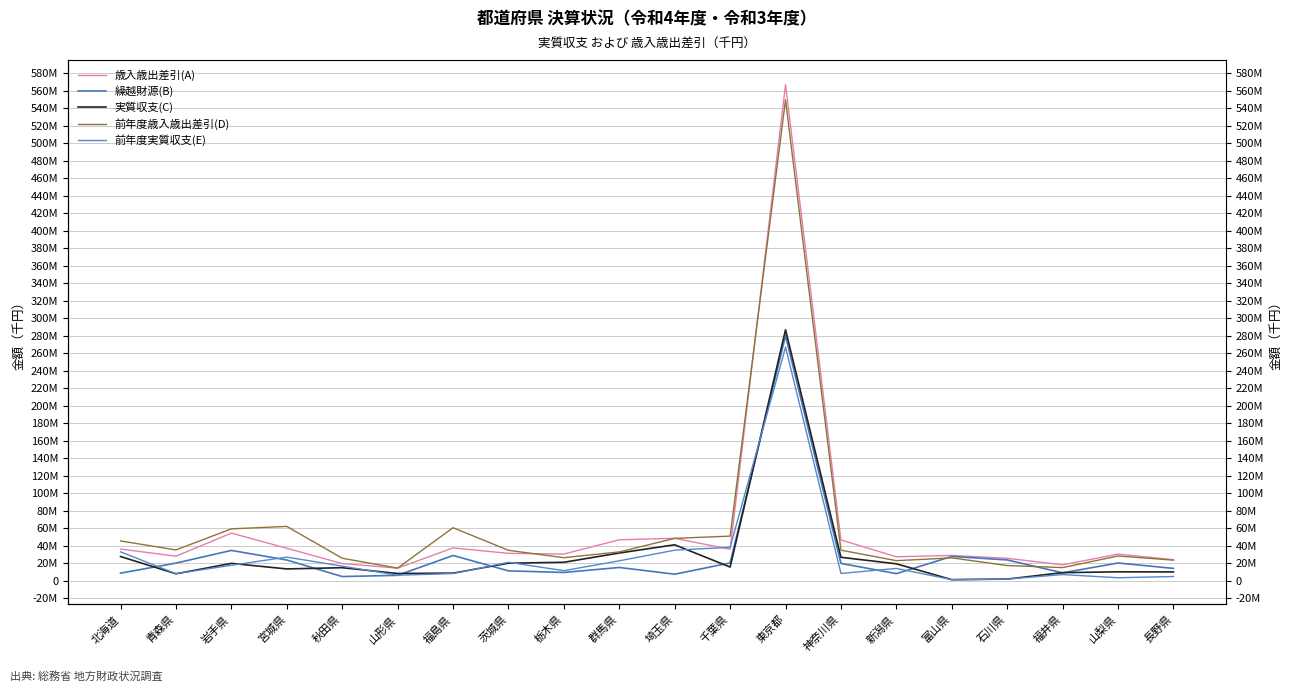

Which has a higher value, 秋田県 or 埼玉県?

埼玉県